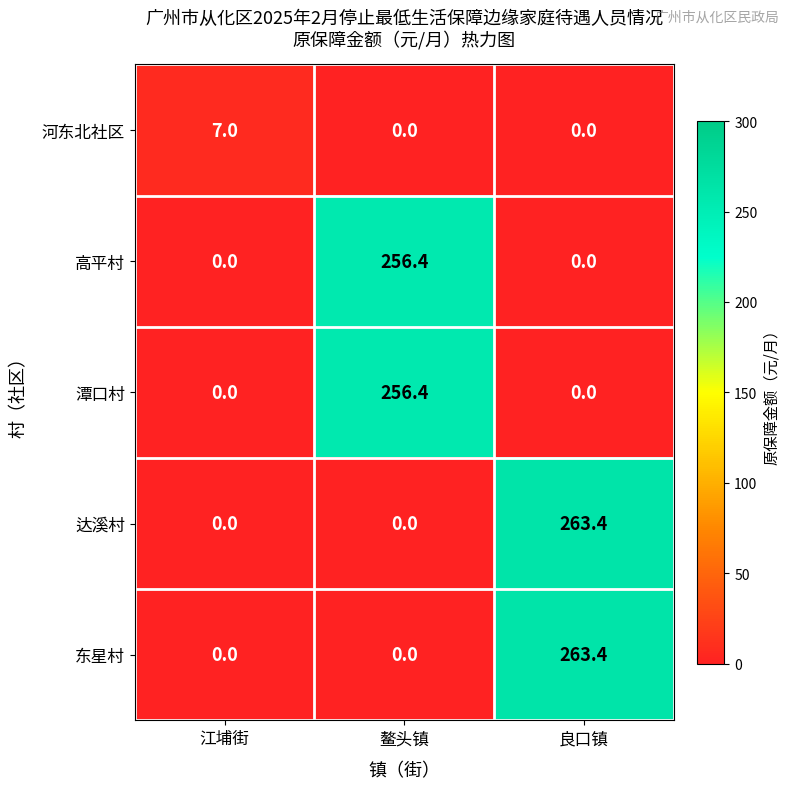

Count the 河东北社区 values in the range 0 to 7.

3